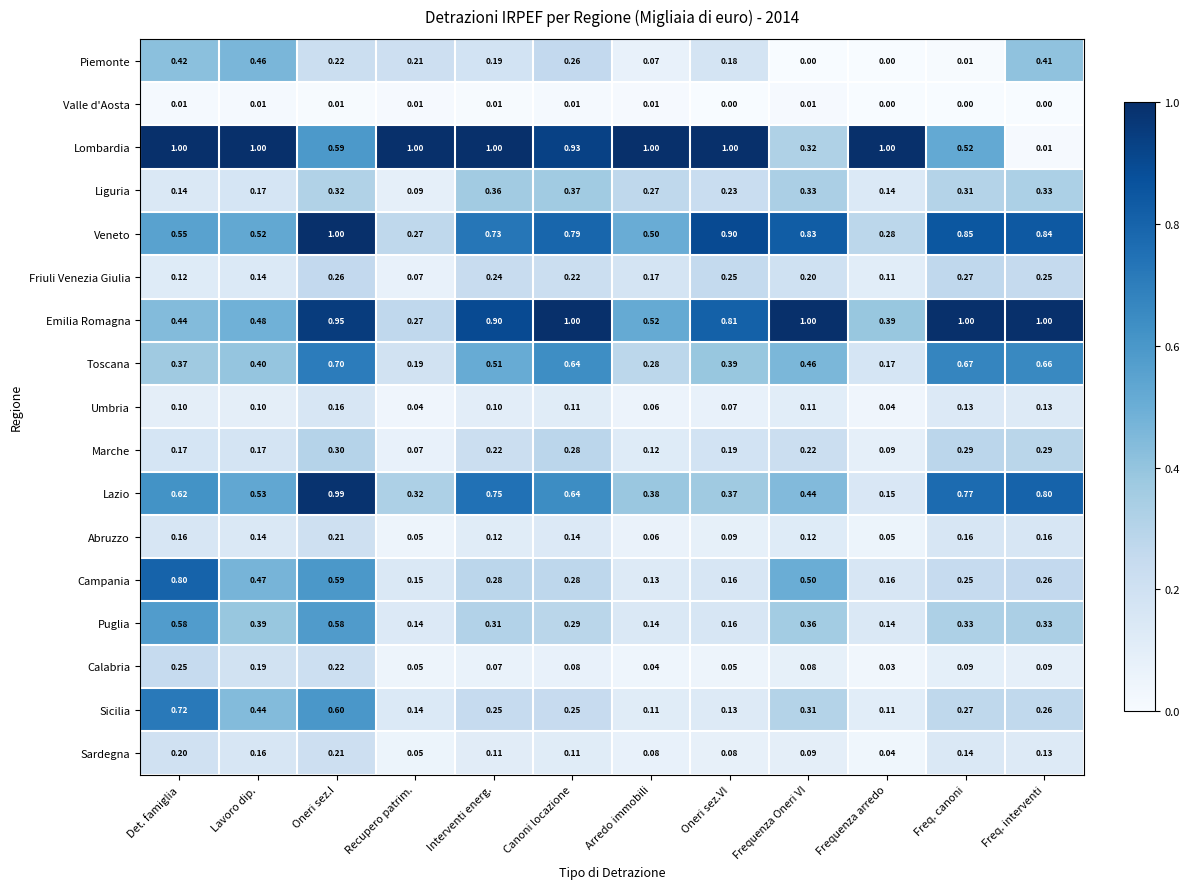

Which series has the widest spread of values?

Lombardia